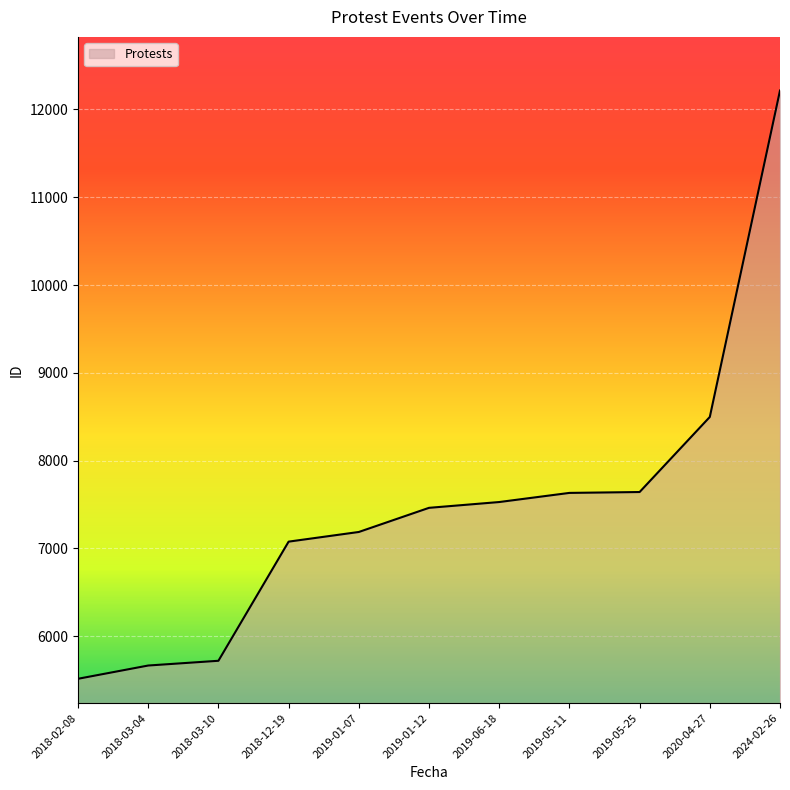

Which has a higher value, 2018-12-19 or 2019-05-25?

2019-05-25